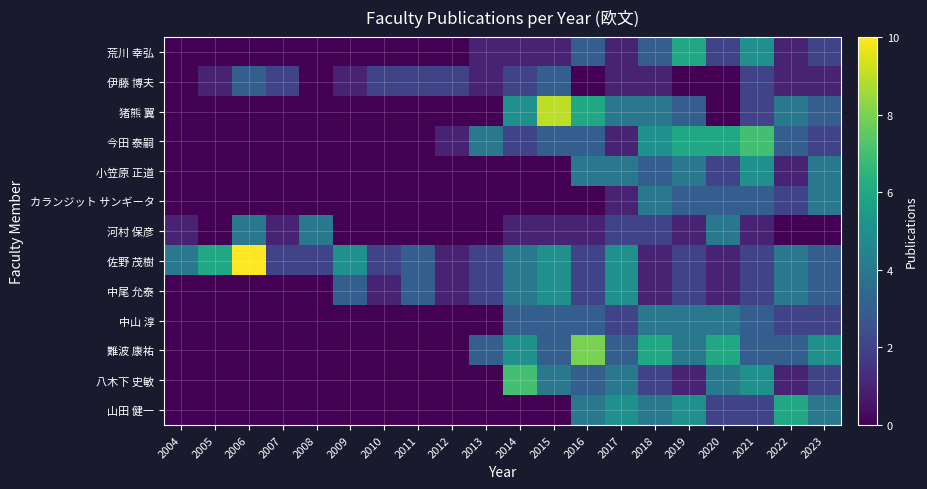

Which has a higher value, 2012 or 2014?

2014